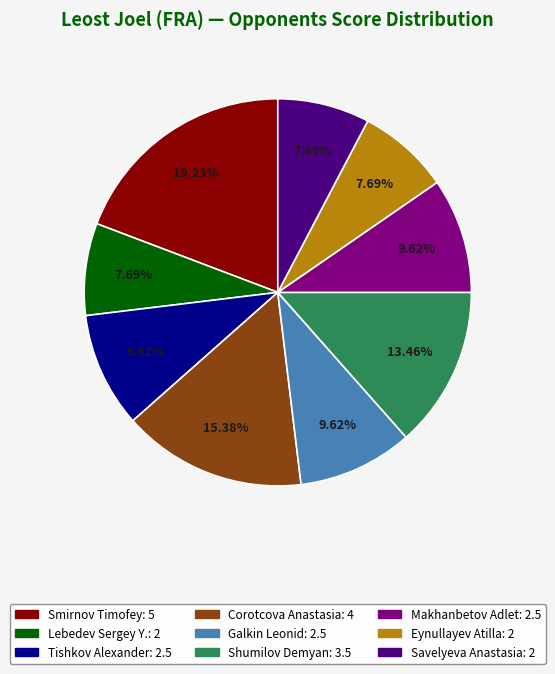

What is the largest slice in the pie chart?

Smirnov Timofey